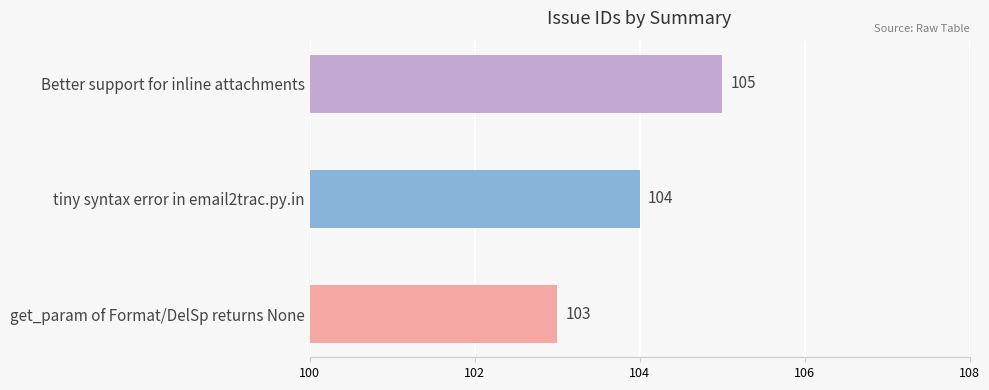

What is the sum of all values?

312